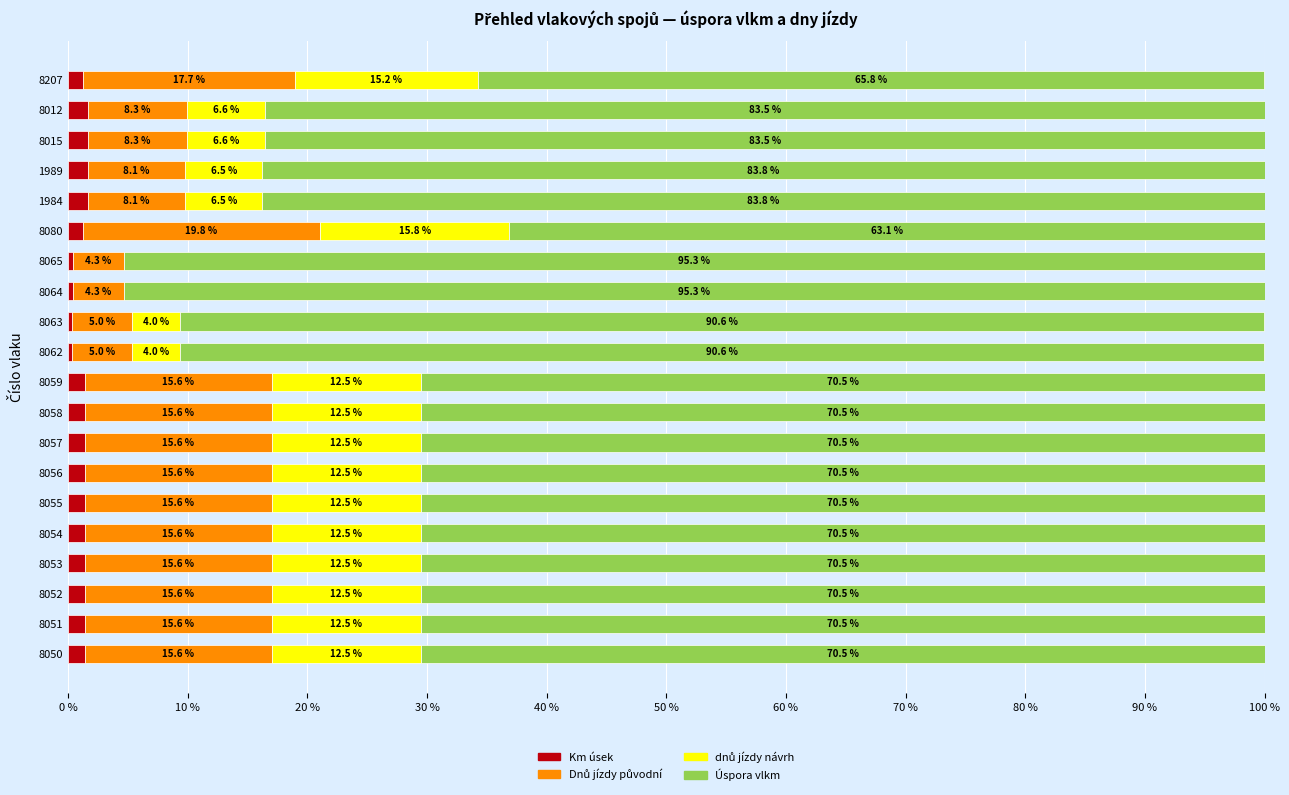

How many Km úsek values are between 1 and 2?

16